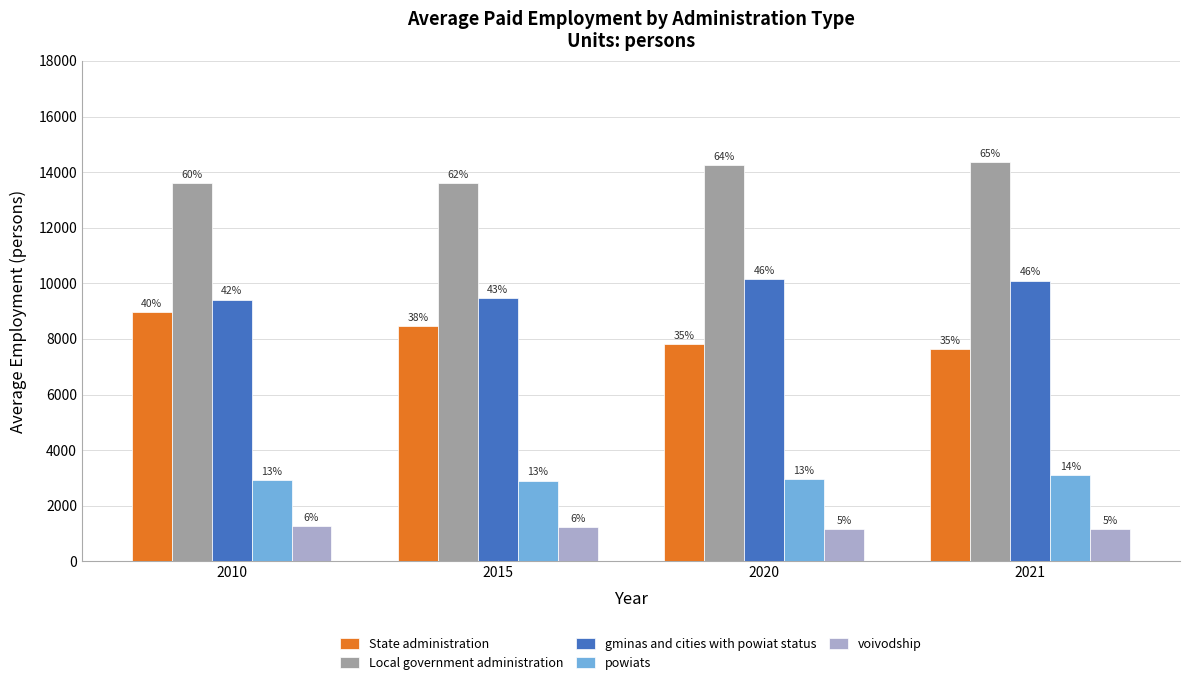

How many bars are there in each group?

5